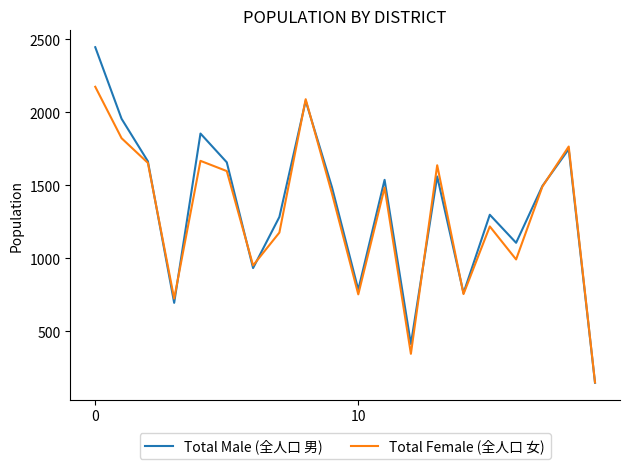

What is the greatest value displayed?

2446